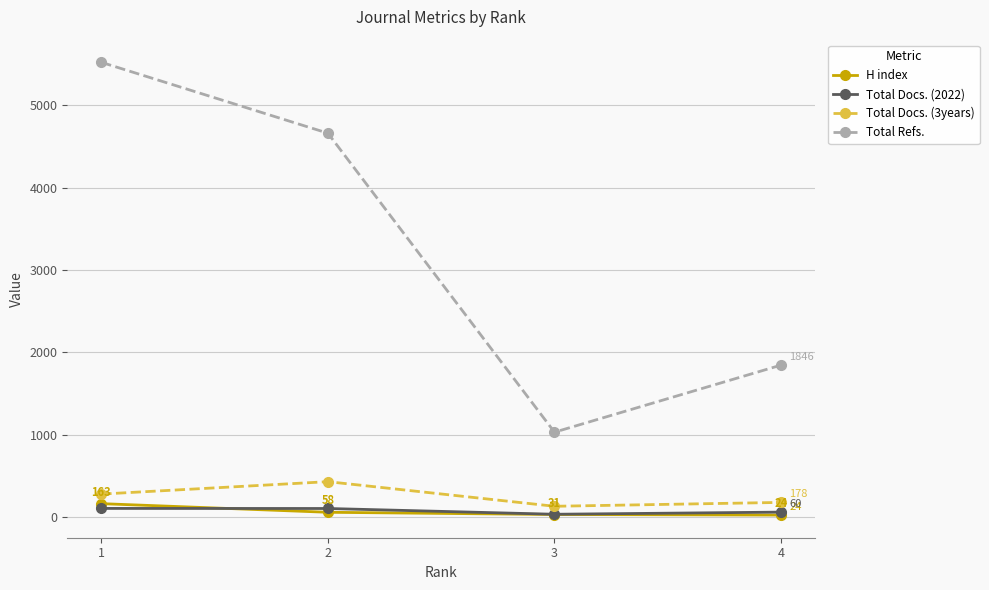

The value of Total Docs. (3years) at 1 is 470. True or false?

False